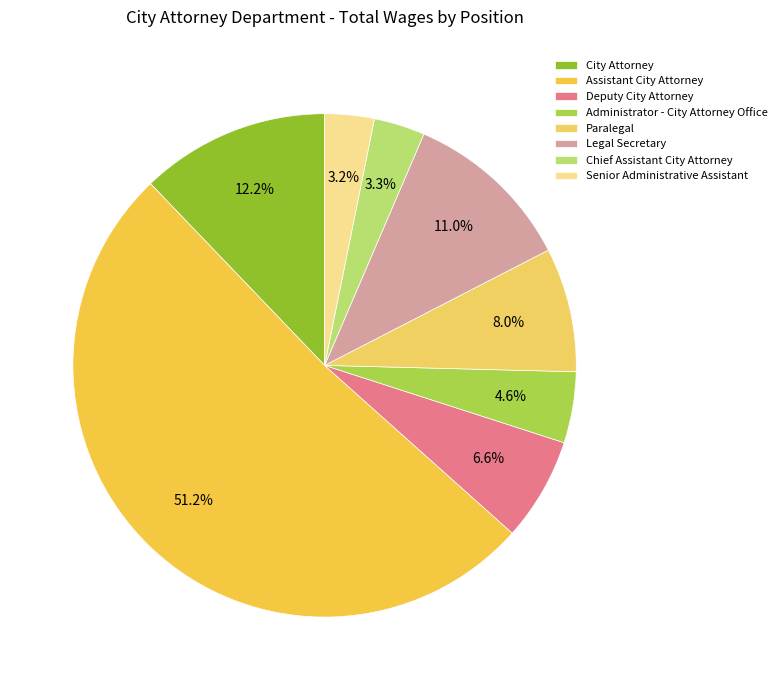

How many segments does this pie chart have?

8